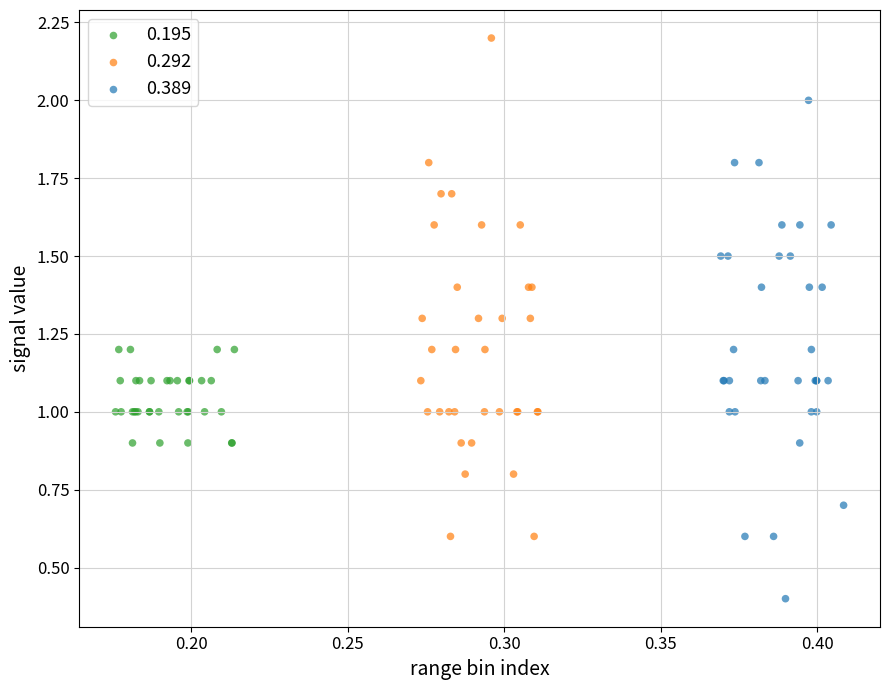

Which series contains the highest Y value?

0.292